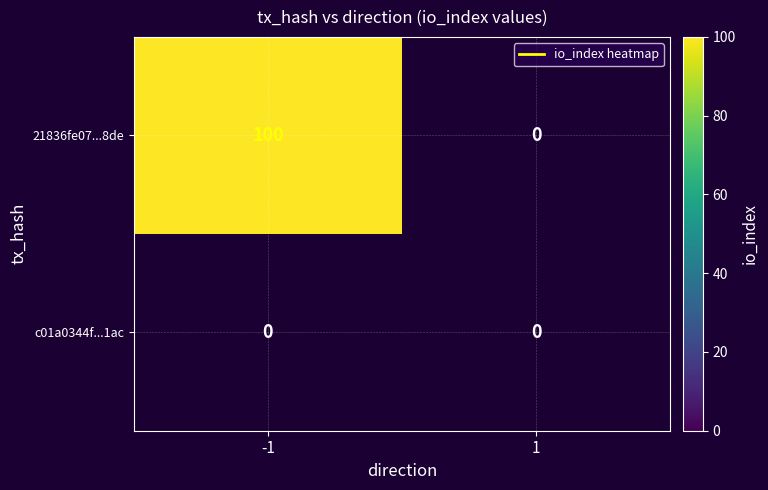

Rank the series by their maximum value, from lowest to highest.

c01a0344f14589e63b9ed5be159101112e190ac, 21836fe07487992caf8f7c4a873114b219ec8de